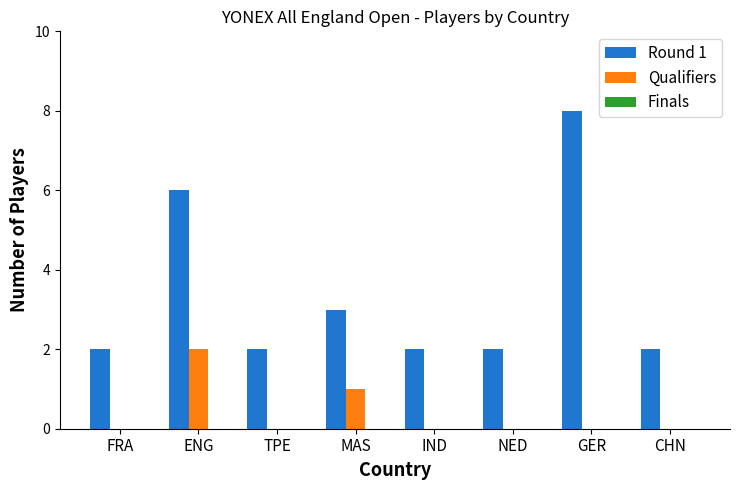

The value of Qualifiers at MAS is 0. True or false?

False